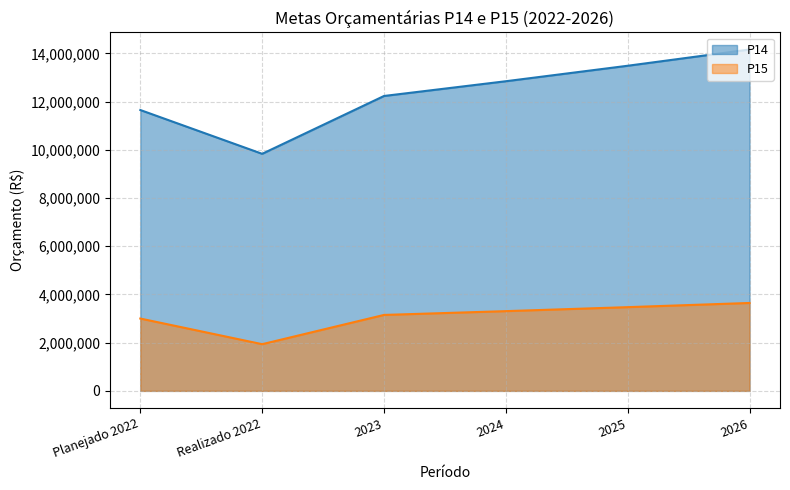

The value of P14 line at 2024 is 12844125.0. True or false?

True